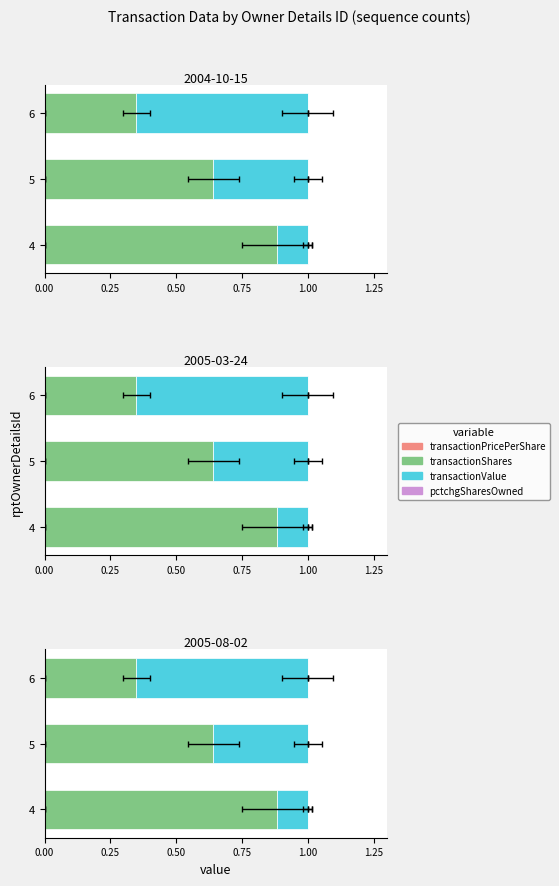

Which series has the largest total across all categories?

transactionShares